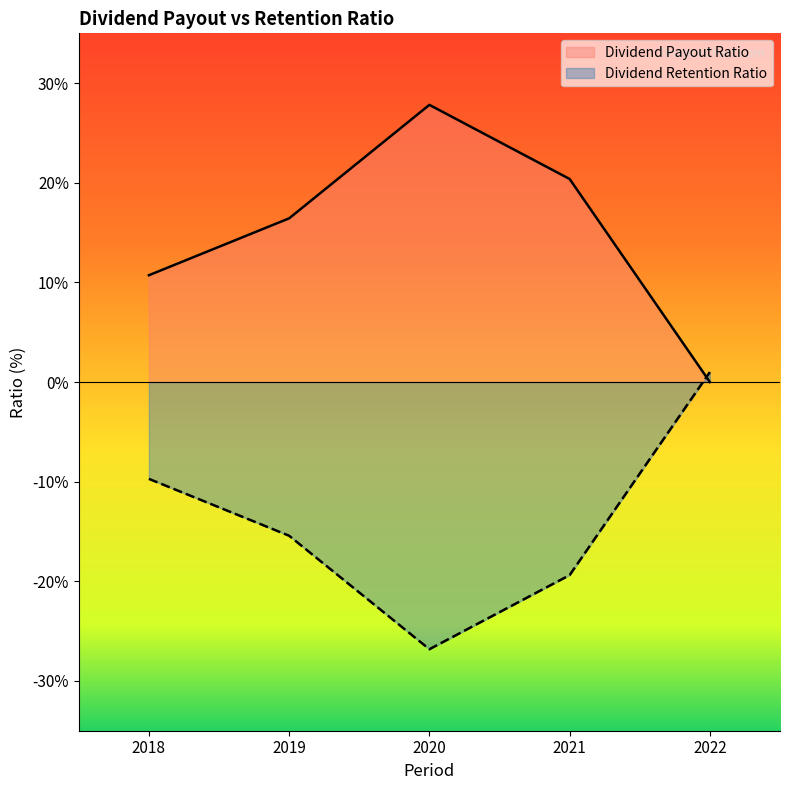

The value of Dividend Retention Ratio at 2018 is -9.7. True or false?

True